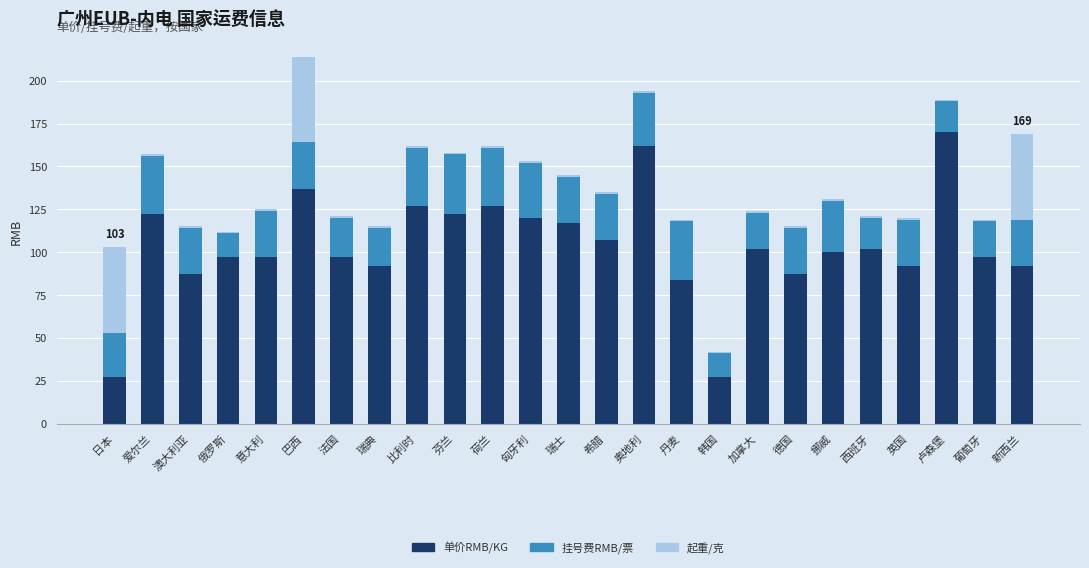

What is the difference between the maximum and minimum values in the 单价RMB/KG series?

143